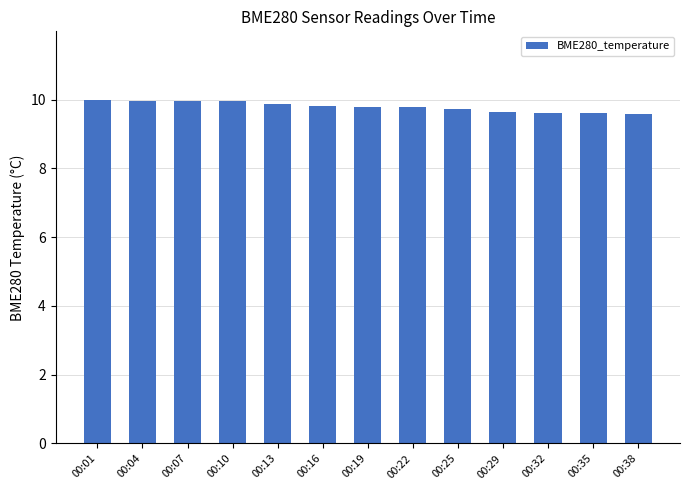

Is it true that the value at 00:22 is 14.1?

False